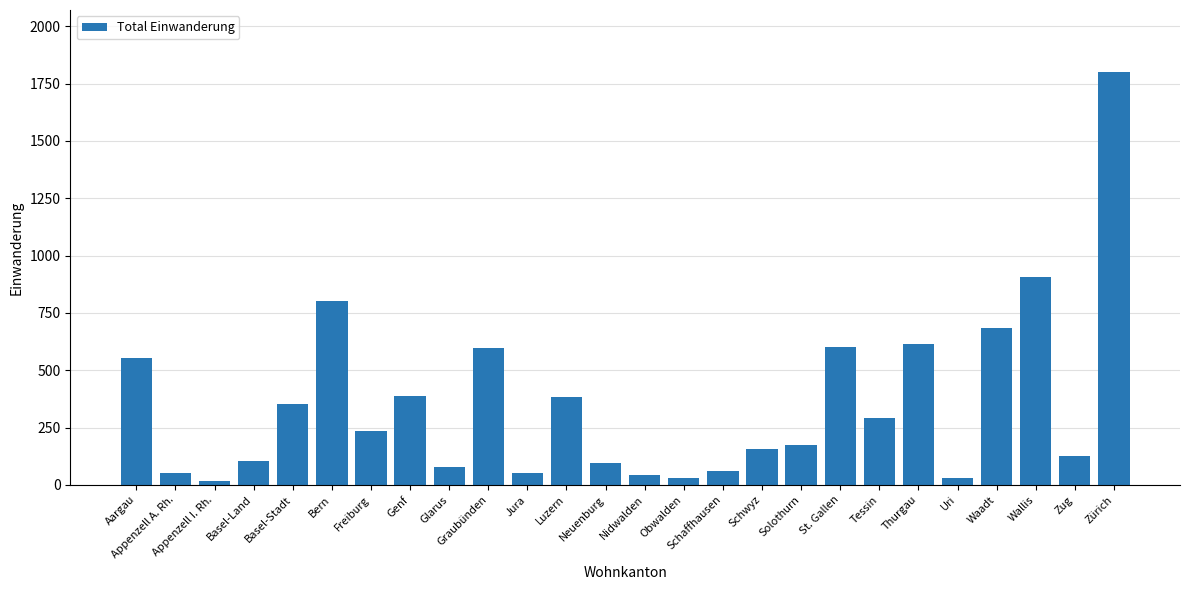

What is the label of the 20th bar from the left?

Tessin